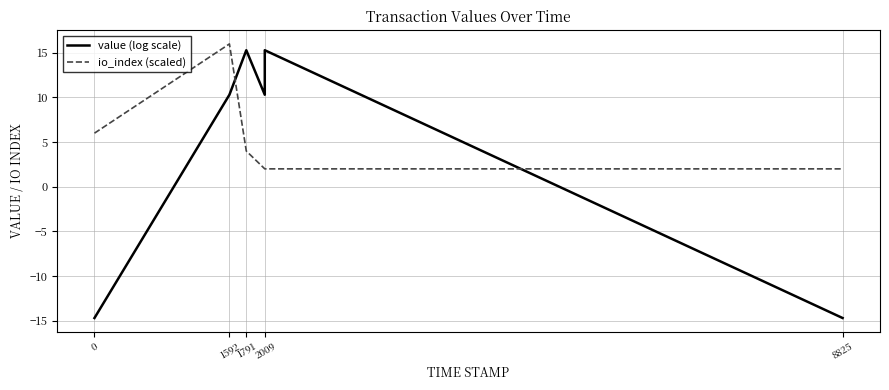

What is the difference between the second highest and minimum values in the io_index (scaled) series?

4.0